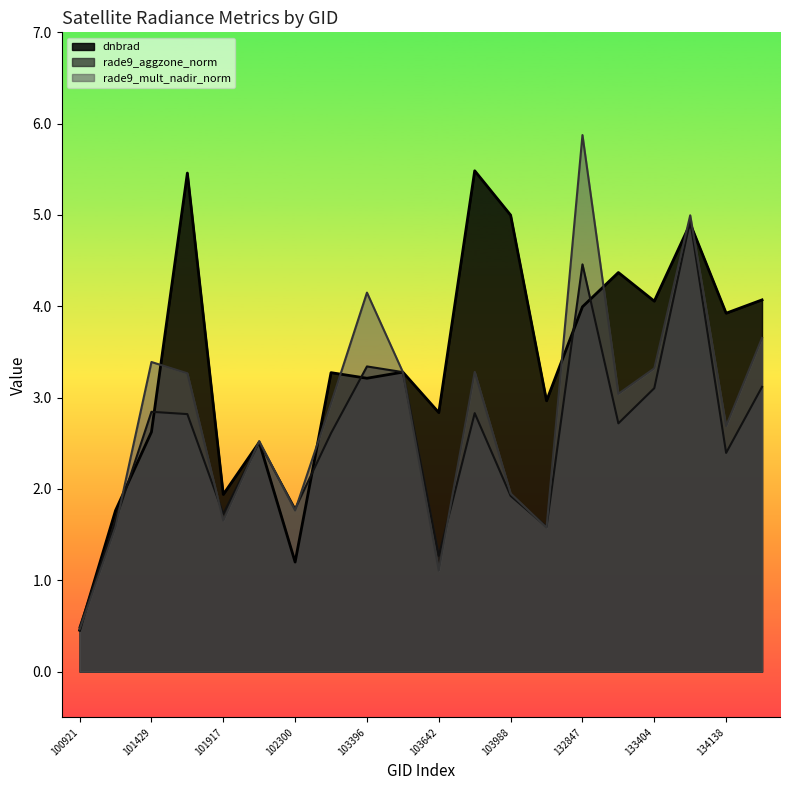

At how many categories does at least one series exceed 2?

16